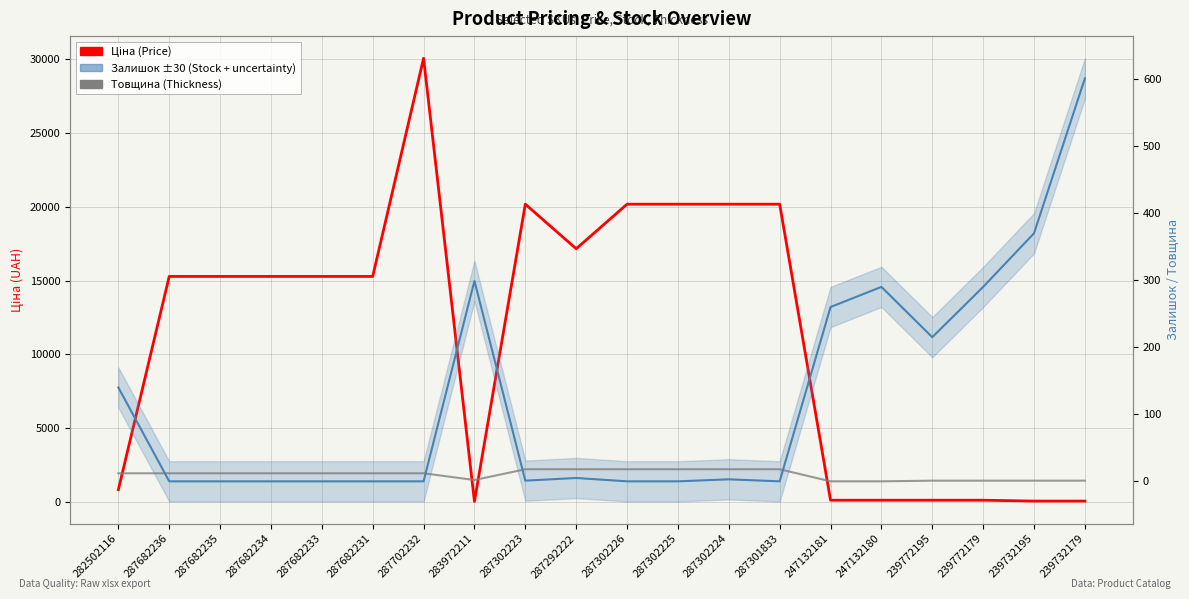

Reading left to right, list all the values displayed in this chart.

Ціна (Price): 282502116=827.6	287682236=15288.0	287682235=15288.0	287682234=15288.0	287682233=15288.0	287682231=15288.0	287702232=30077.8	283972211=32.0	287302223=20186.0	287292222=17165.0	287302226=20186.0	287302225=20186.0	287302224=20186.0	287301833=20186.0	247132181=115.4	247132180=115.4	239772195=115.4	239772179=115.4	239732195=57.7	239732179=57.7
Залишок (Stock): 282502116=140.0	287682236=0.0	287682235=0.0	287682234=0.0	287682233=0.0	287682231=0.0	287702232=0.0	283972211=299.0	287302223=1.0	287292222=5.0	287302226=0.0	287302225=0.0	287302224=3.0	287301833=0.0	247132181=260.0	247132180=290.0	239772195=215.0	239772179=290.0	239732195=370.0	239732179=601.0
Товщина (Thickness): 282502116=12.0	287682236=12.0	287682235=12.0	287682234=12.0	287682233=12.0	287682231=12.0	287702232=12.0	283972211=2.0	287302223=18.0	287292222=18.0	287302226=18.0	287302225=18.0	287302224=18.0	287301833=18.0	247132181=0.0	247132180=0.0	239772195=1.0	239772179=1.0	239732195=1.0	239732179=1.0